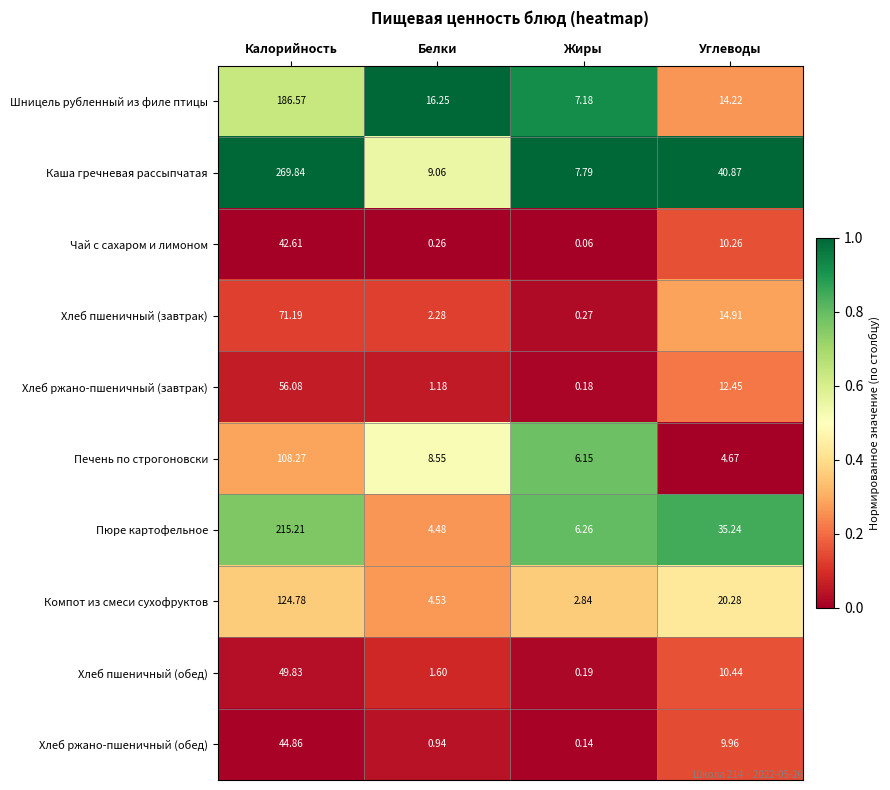

At which label does Печень по строгоновски first exceed 8?

Калорийность